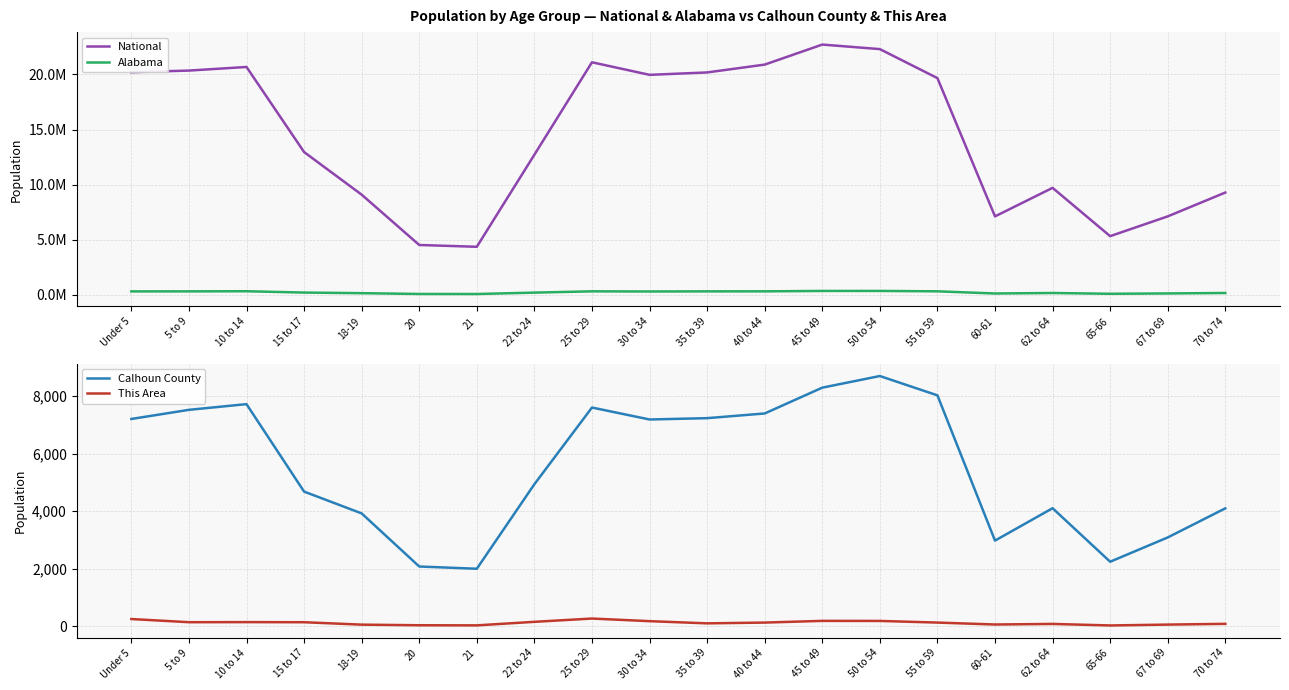

What is the average value of the Alabama series?

224622